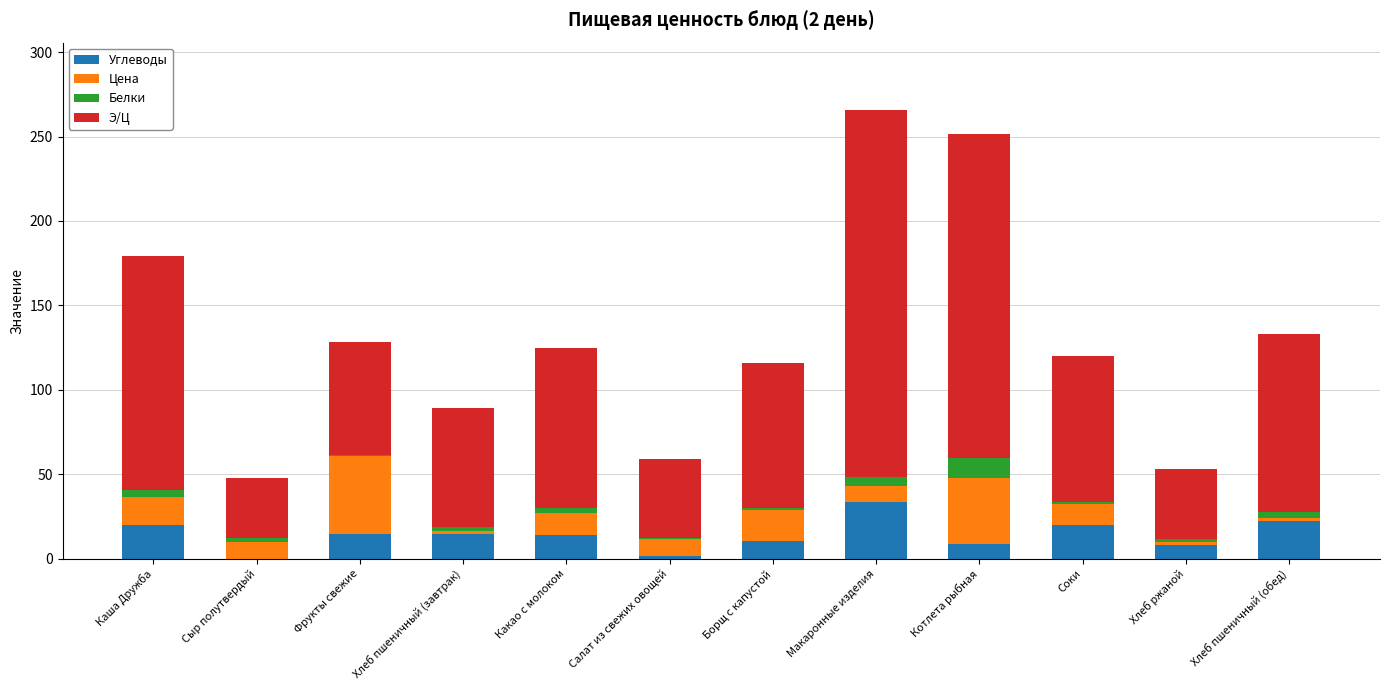

What is the highest value of the Углеводы series?

33.8